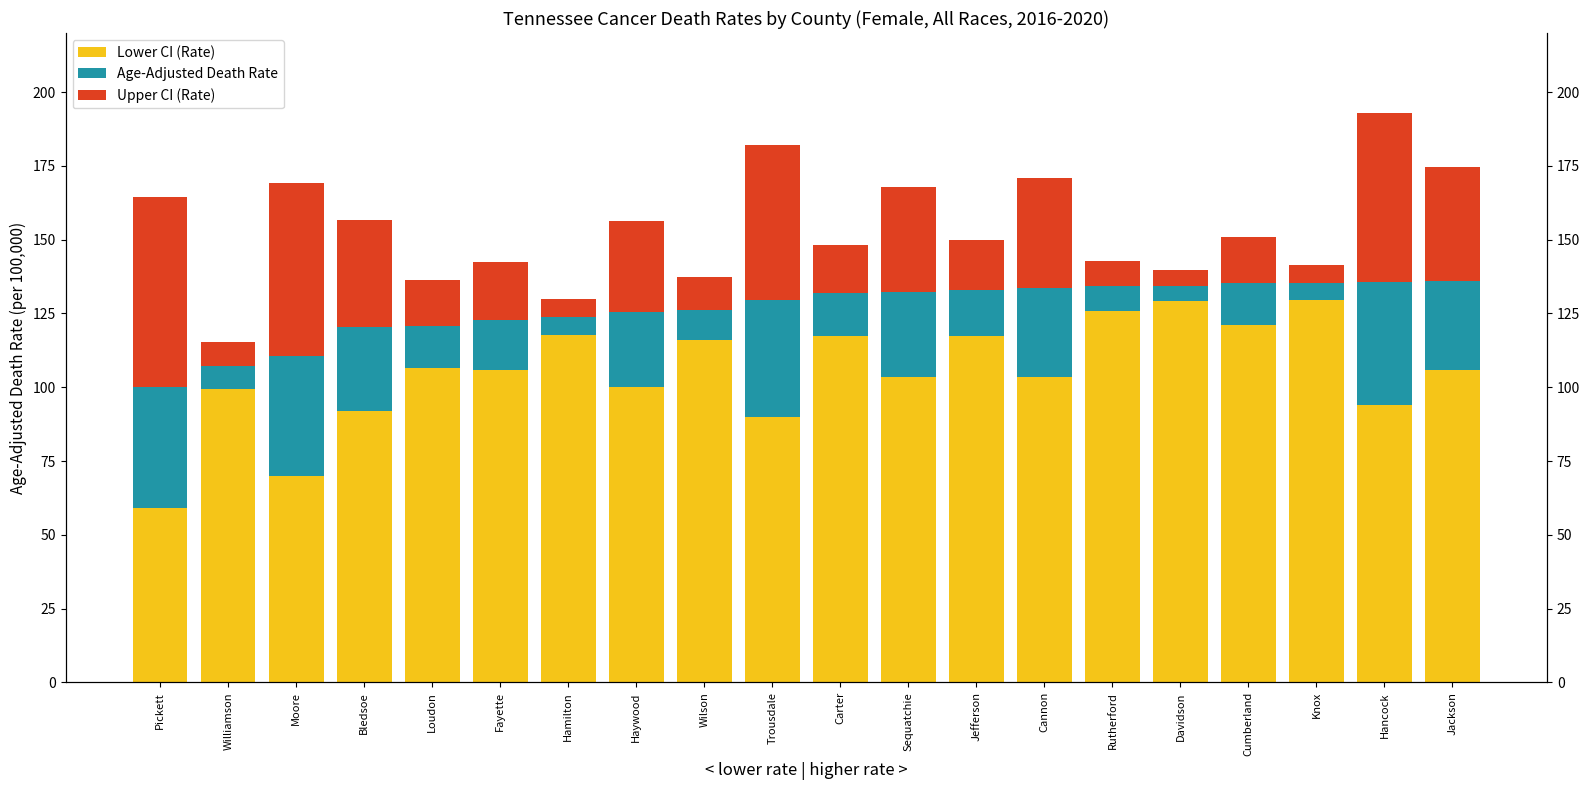

How many series are shown in this chart?

3